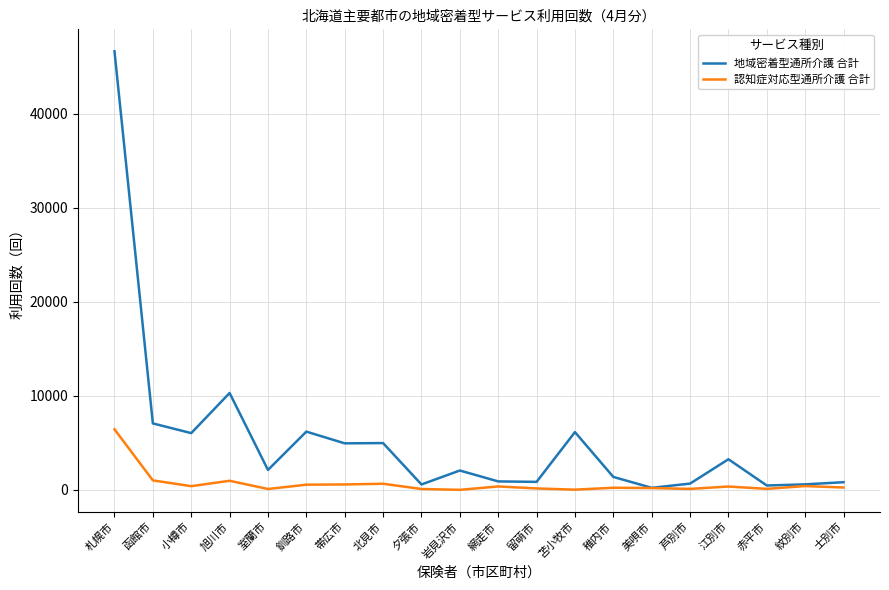

The value of 認知症対応型通所介護 合計 at 岩見沢市 is 2287. True or false?

False